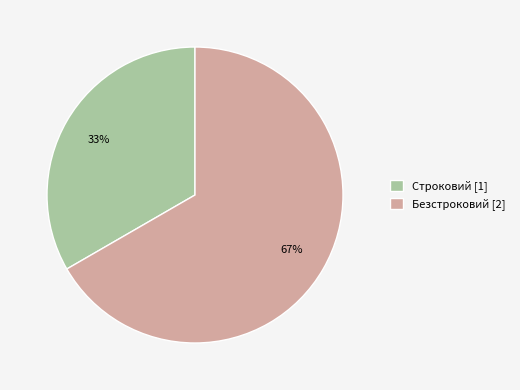

What percentage is the Безстроковий slice, to the nearest percent?

67%